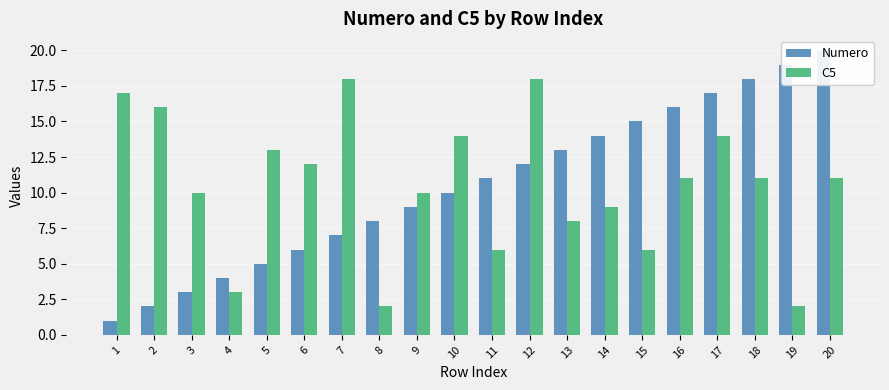

At 1, list the series in order from smallest to largest.

Numero, C5